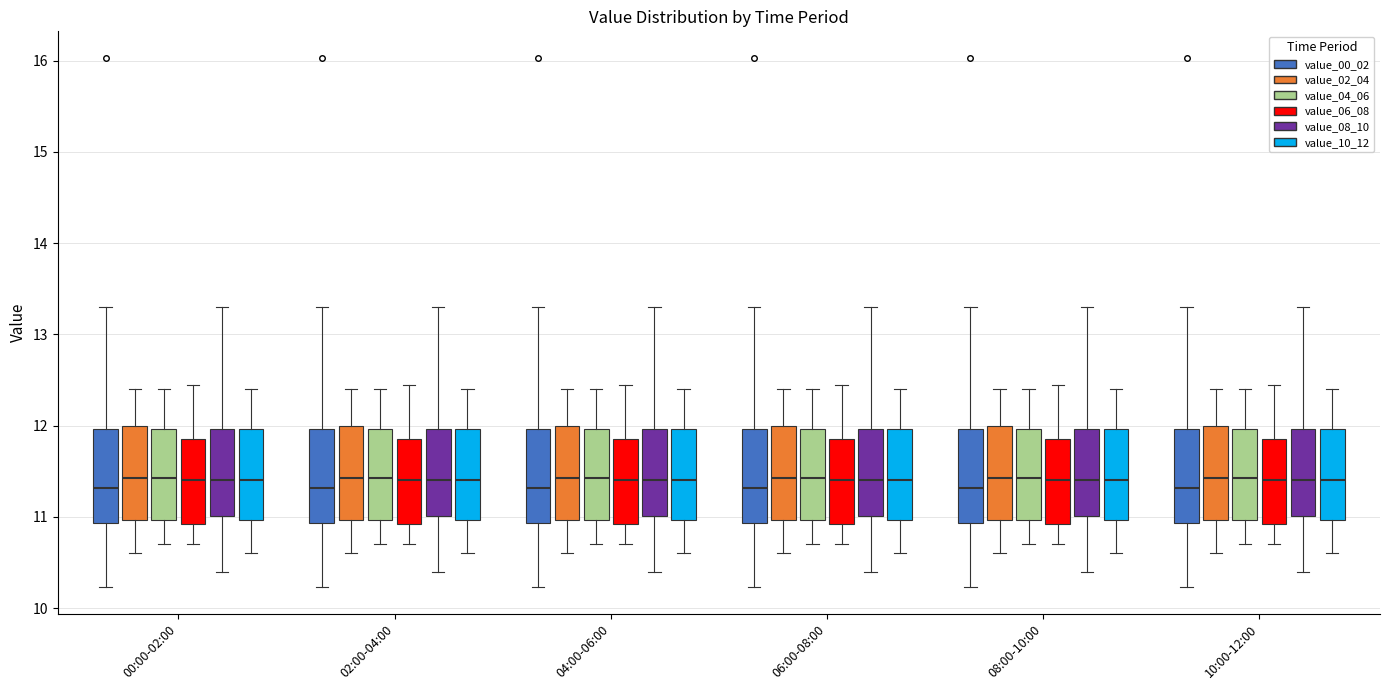

Reading left to right, transcribe this box plot: for each box, give where its median line is, the range the box spans, and where its two whiskers end, as read against the y-axis. The values are not printed on the chart, so give them approximately, as read against the axis.

00:00-02:00 (value_00_02): median 11.3, box 10.9 to 12.0, whiskers 10.2 to 13.3
00:00-02:00 (value_02_04): median 11.4, box 11.0 to 12.0, whiskers 10.6 to 12.4
00:00-02:00 (value_04_06): median 11.4, box 11.0 to 12.0, whiskers 10.7 to 12.4
00:00-02:00 (value_06_08): median 11.4, box 10.9 to 11.9, whiskers 10.7 to 12.5
00:00-02:00 (value_08_10): median 11.4, box 11.0 to 12.0, whiskers 10.4 to 13.3
00:00-02:00 (value_10_12): median 11.4, box 11.0 to 12.0, whiskers 10.6 to 12.4
02:00-04:00 (value_00_02): median 11.3, box 10.9 to 12.0, whiskers 10.2 to 13.3
02:00-04:00 (value_02_04): median 11.4, box 11.0 to 12.0, whiskers 10.6 to 12.4
02:00-04:00 (value_04_06): median 11.4, box 11.0 to 12.0, whiskers 10.7 to 12.4
02:00-04:00 (value_06_08): median 11.4, box 10.9 to 11.9, whiskers 10.7 to 12.5
02:00-04:00 (value_08_10): median 11.4, box 11.0 to 12.0, whiskers 10.4 to 13.3
02:00-04:00 (value_10_12): median 11.4, box 11.0 to 12.0, whiskers 10.6 to 12.4
04:00-06:00 (value_00_02): median 11.3, box 10.9 to 12.0, whiskers 10.2 to 13.3
04:00-06:00 (value_02_04): median 11.4, box 11.0 to 12.0, whiskers 10.6 to 12.4
04:00-06:00 (value_04_06): median 11.4, box 11.0 to 12.0, whiskers 10.7 to 12.4
04:00-06:00 (value_06_08): median 11.4, box 10.9 to 11.9, whiskers 10.7 to 12.5
04:00-06:00 (value_08_10): median 11.4, box 11.0 to 12.0, whiskers 10.4 to 13.3
04:00-06:00 (value_10_12): median 11.4, box 11.0 to 12.0, whiskers 10.6 to 12.4
06:00-08:00 (value_00_02): median 11.3, box 10.9 to 12.0, whiskers 10.2 to 13.3
06:00-08:00 (value_02_04): median 11.4, box 11.0 to 12.0, whiskers 10.6 to 12.4
06:00-08:00 (value_04_06): median 11.4, box 11.0 to 12.0, whiskers 10.7 to 12.4
06:00-08:00 (value_06_08): median 11.4, box 10.9 to 11.9, whiskers 10.7 to 12.5
06:00-08:00 (value_08_10): median 11.4, box 11.0 to 12.0, whiskers 10.4 to 13.3
06:00-08:00 (value_10_12): median 11.4, box 11.0 to 12.0, whiskers 10.6 to 12.4
08:00-10:00 (value_00_02): median 11.3, box 10.9 to 12.0, whiskers 10.2 to 13.3
08:00-10:00 (value_02_04): median 11.4, box 11.0 to 12.0, whiskers 10.6 to 12.4
08:00-10:00 (value_04_06): median 11.4, box 11.0 to 12.0, whiskers 10.7 to 12.4
08:00-10:00 (value_06_08): median 11.4, box 10.9 to 11.9, whiskers 10.7 to 12.5
08:00-10:00 (value_08_10): median 11.4, box 11.0 to 12.0, whiskers 10.4 to 13.3
08:00-10:00 (value_10_12): median 11.4, box 11.0 to 12.0, whiskers 10.6 to 12.4
10:00-12:00 (value_00_02): median 11.3, box 10.9 to 12.0, whiskers 10.2 to 13.3
10:00-12:00 (value_02_04): median 11.4, box 11.0 to 12.0, whiskers 10.6 to 12.4
10:00-12:00 (value_04_06): median 11.4, box 11.0 to 12.0, whiskers 10.7 to 12.4
10:00-12:00 (value_06_08): median 11.4, box 10.9 to 11.9, whiskers 10.7 to 12.5
10:00-12:00 (value_08_10): median 11.4, box 11.0 to 12.0, whiskers 10.4 to 13.3
10:00-12:00 (value_10_12): median 11.4, box 11.0 to 12.0, whiskers 10.6 to 12.4